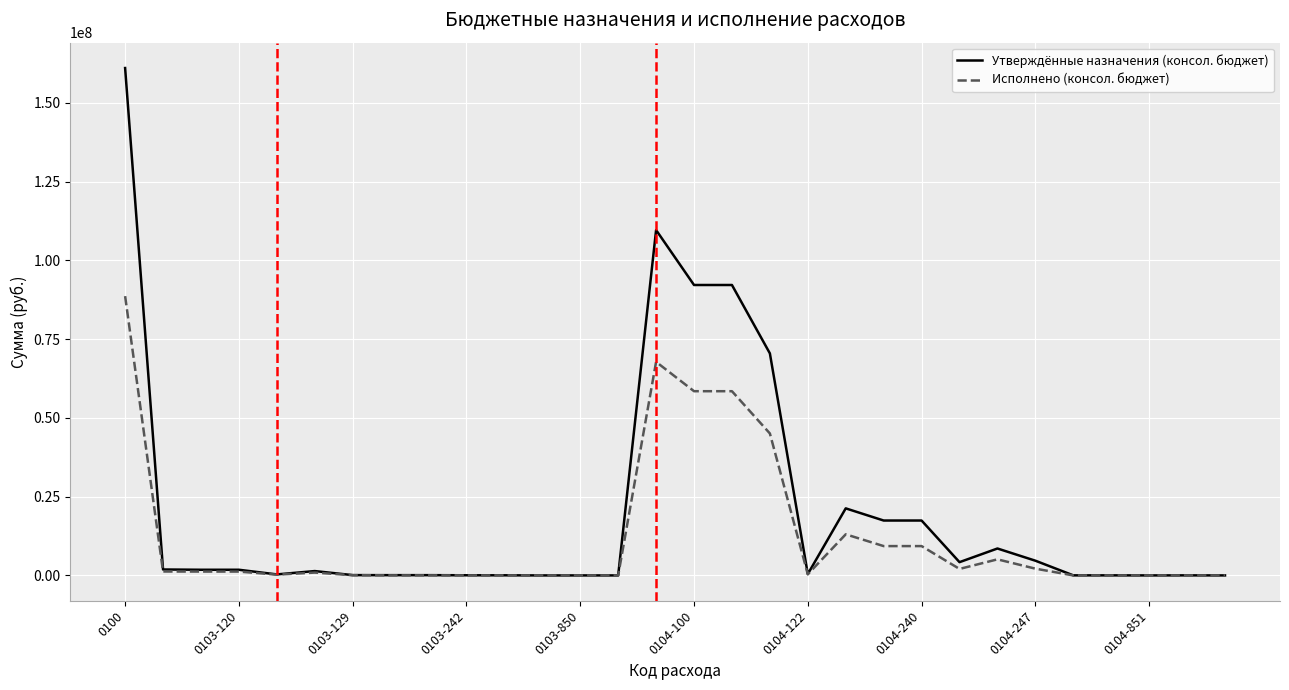

Which series has the widest spread of values?

Утверждённые назначения (консол. бюджет)